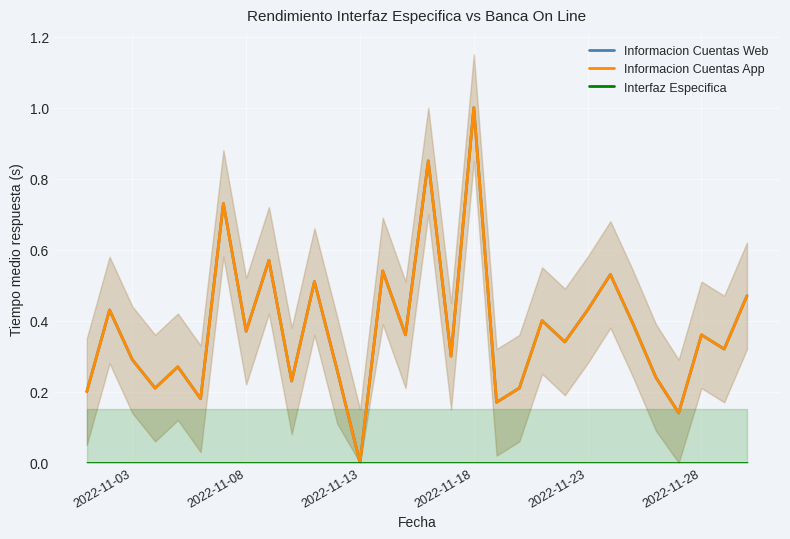

True or false: Informacion Cuentas App and Informacion Cuentas Web intersect in this chart.

False